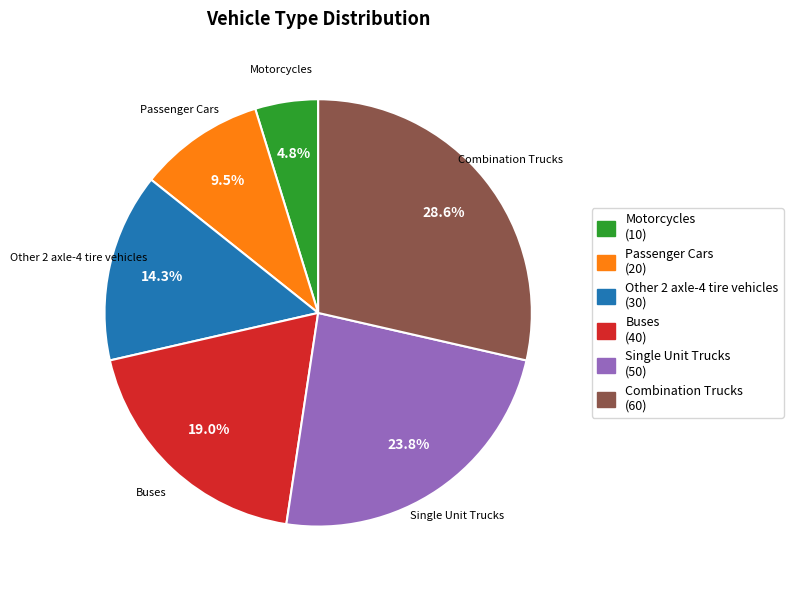

What is the ratio of the value at Motorcycles to the value at Single Unit Trucks?

0.2